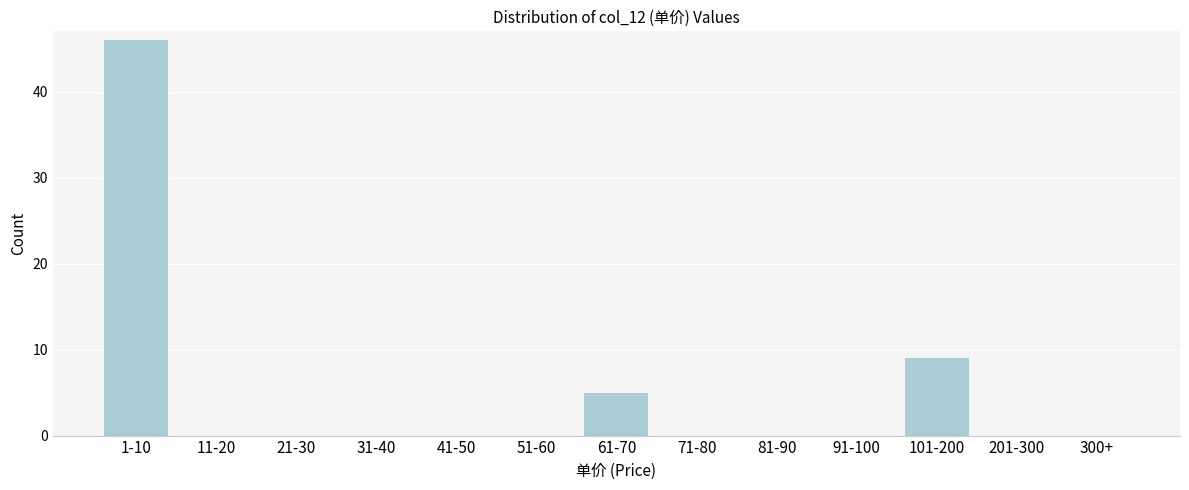

Reading left to right, extract all data points from this chart.

1-10=46	11-20=0	21-30=0	31-40=0	41-50=0	51-60=0	61-70=5	71-80=0	81-90=0	91-100=0	101-200=9	201-300=0	300+=0